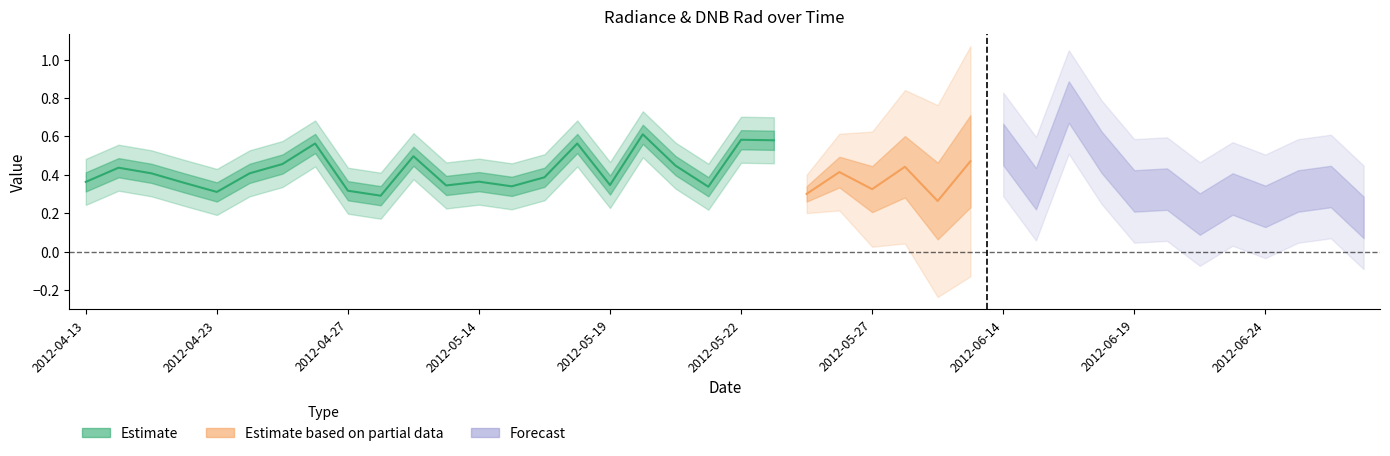

What is the value of the dnbrad point at the 8th from the left?

0.5